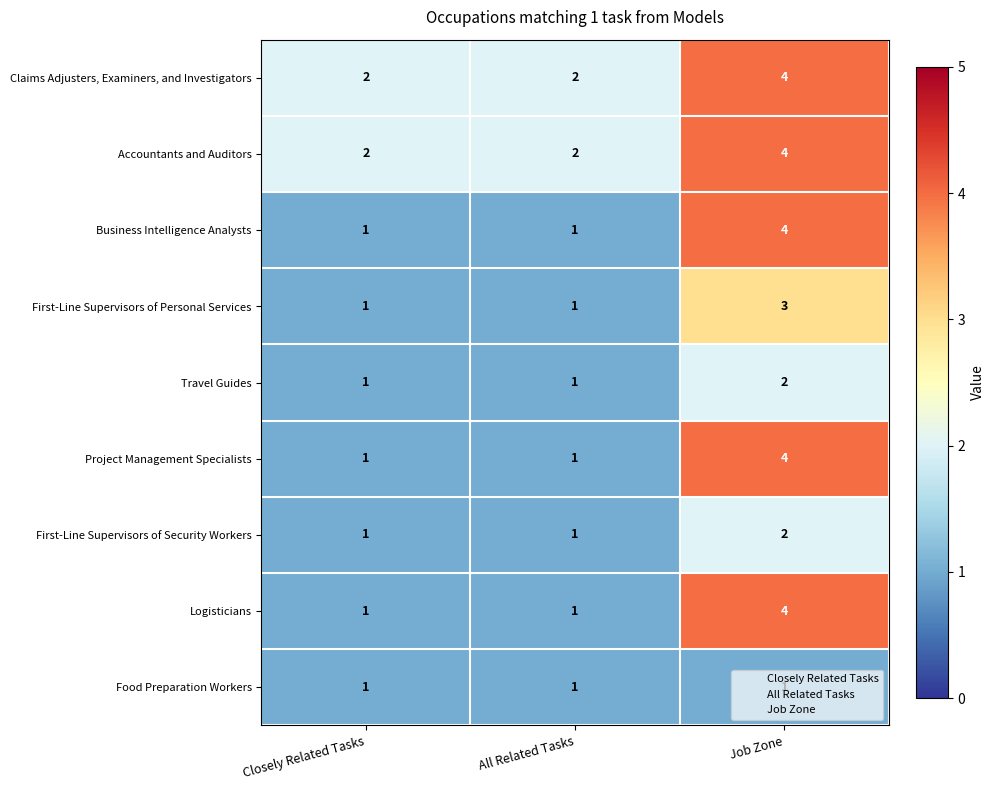

What is the sum of all First-Line Supervisors of Security Workers values?

4